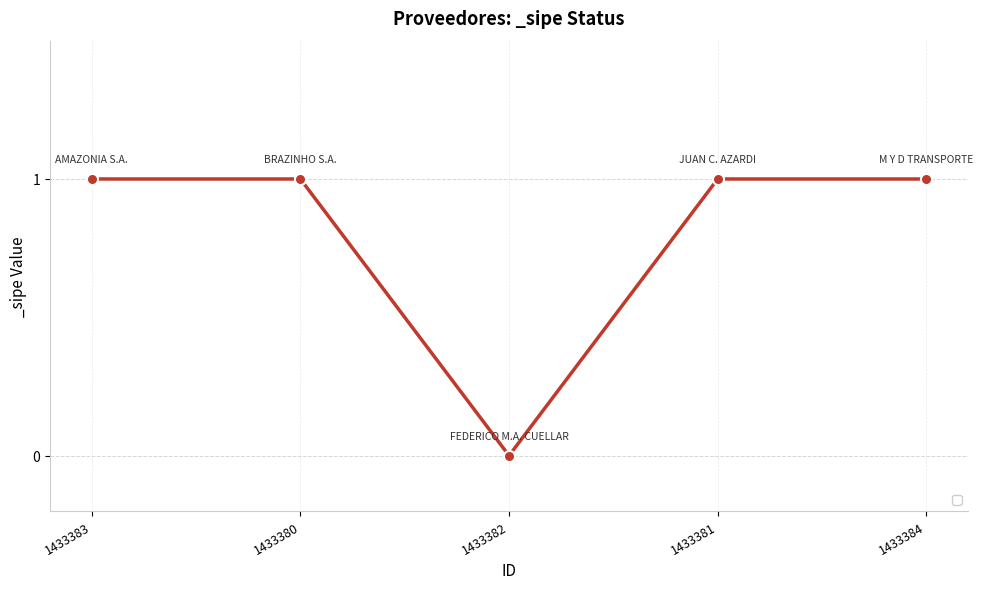

At which label is the value closest to 0?

1433382